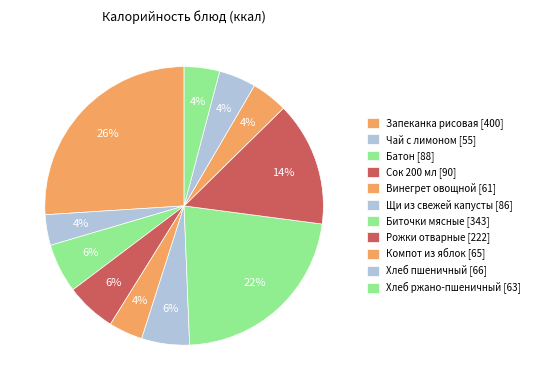

Is there a majority slice in this chart?

No